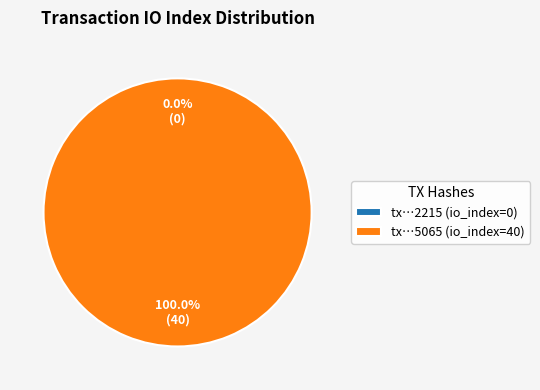

Rank the categories by value from lowest to highest.

tx_hash_0 (io_index=0), tx_hash_1 (io_index=40)